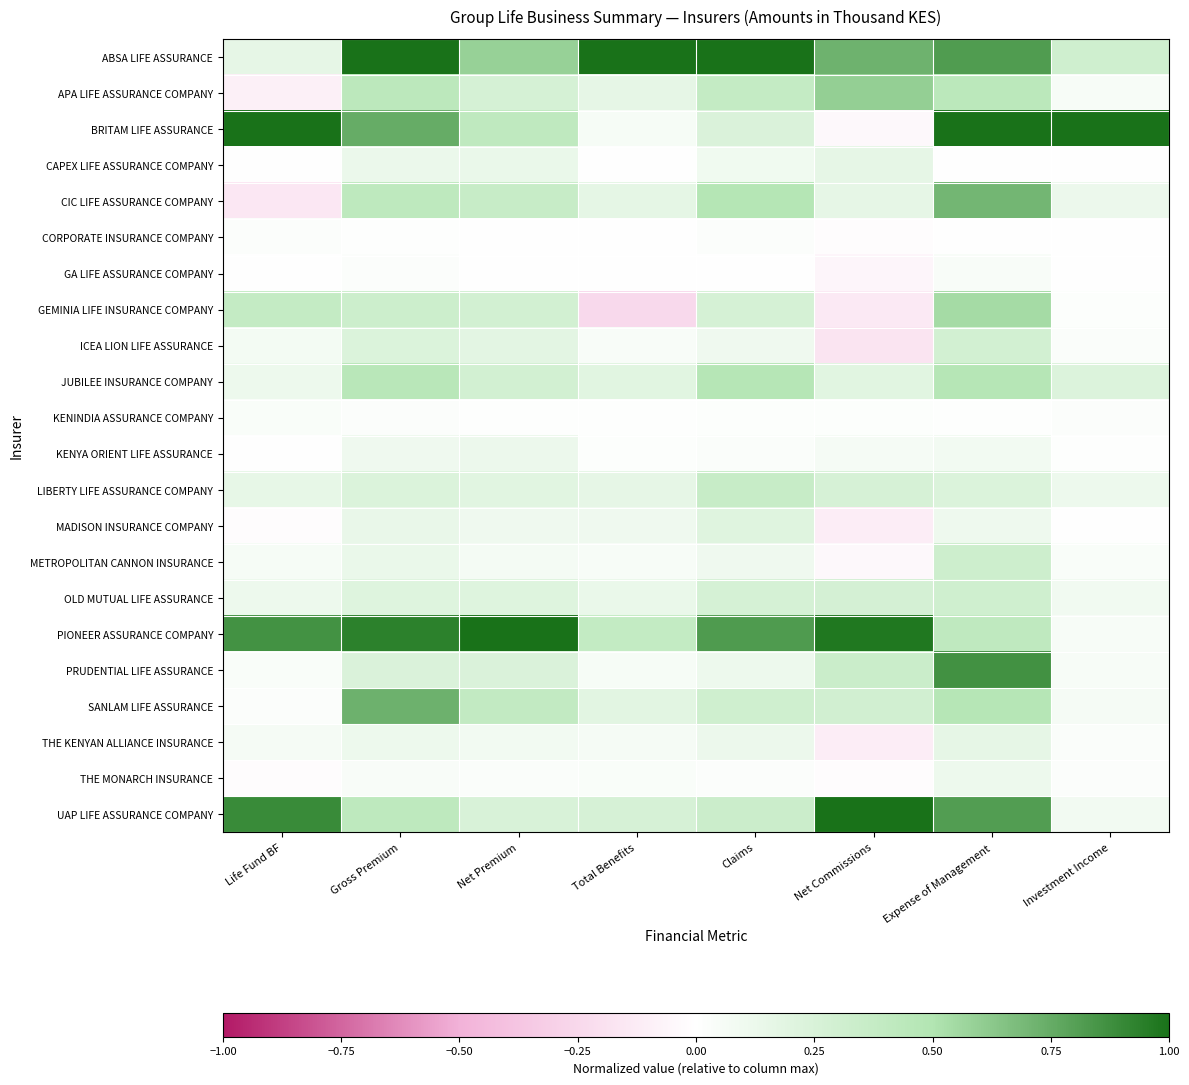

Reading right to left, transcribe all the data shown in this chart.

ABSA LIFE ASSURANCE: Investment Income=0.3	Expense of Management=0.8	Net Commissions=0.7	Claims=1.0	Total Benefits=1.0	Net Premium=0.6	Gross Premium=1.0	Life Fund BF=0.2
APA LIFE ASSURANCE COMPANY: Investment Income=0.0	Expense of Management=0.4	Net Commissions=0.6	Claims=0.4	Total Benefits=0.2	Net Premium=0.3	Gross Premium=0.4	Life Fund BF=-0.1
BRITAM LIFE ASSURANCE: Investment Income=1.0	Expense of Management=1.0	Net Commissions=-0.0	Claims=0.2	Total Benefits=0.1	Net Premium=0.4	Gross Premium=0.7	Life Fund BF=1.0
CAPEX LIFE ASSURANCE COMPANY: Investment Income=0.0	Expense of Management=0.0	Net Commissions=0.2	Claims=0.1	Total Benefits=0.0	Net Premium=0.1	Gross Premium=0.1	Life Fund BF=0.0
CIC LIFE ASSURANCE COMPANY: Investment Income=0.1	Expense of Management=0.7	Net Commissions=0.2	Claims=0.5	Total Benefits=0.2	Net Premium=0.4	Gross Premium=0.4	Life Fund BF=-0.1
CORPORATE INSURANCE COMPANY: Investment Income=0.0	Expense of Management=0.0	Net Commissions=-0.0	Claims=0.0	Total Benefits=0.0	Net Premium=0.0	Gross Premium=0.0	Life Fund BF=0.0
GA LIFE ASSURANCE COMPANY: Investment Income=0.0	Expense of Management=0.0	Net Commissions=-0.1	Claims=0.0	Total Benefits=0.0	Net Premium=0.0	Gross Premium=0.0	Life Fund BF=0.0
GEMINIA LIFE INSURANCE COMPANY: Investment Income=0.0	Expense of Management=0.5	Net Commissions=-0.1	Claims=0.3	Total Benefits=-0.2	Net Premium=0.3	Gross Premium=0.3	Life Fund BF=0.4
ICEA LION LIFE ASSURANCE: Investment Income=0.0	Expense of Management=0.3	Net Commissions=-0.2	Claims=0.1	Total Benefits=0.0	Net Premium=0.2	Gross Premium=0.2	Life Fund BF=0.1
JUBILEE INSURANCE COMPANY: Investment Income=0.2	Expense of Management=0.5	Net Commissions=0.2	Claims=0.5	Total Benefits=0.2	Net Premium=0.3	Gross Premium=0.5	Life Fund BF=0.1
KENINDIA ASSURANCE COMPANY: Investment Income=0.0	Expense of Management=0.0	Net Commissions=0.0	Claims=0.0	Total Benefits=0.0	Net Premium=0.0	Gross Premium=0.0	Life Fund BF=0.0
KENYA ORIENT LIFE ASSURANCE: Investment Income=0.0	Expense of Management=0.1	Net Commissions=0.1	Claims=0.0	Total Benefits=0.0	Net Premium=0.1	Gross Premium=0.1	Life Fund BF=0.0
LIBERTY LIFE ASSURANCE COMPANY: Investment Income=0.1	Expense of Management=0.2	Net Commissions=0.3	Claims=0.4	Total Benefits=0.2	Net Premium=0.2	Gross Premium=0.2	Life Fund BF=0.2
MADISON INSURANCE COMPANY: Investment Income=0.0	Expense of Management=0.1	Net Commissions=-0.1	Claims=0.2	Total Benefits=0.1	Net Premium=0.1	Gross Premium=0.1	Life Fund BF=-0.0
METROPOLITAN CANNON INSURANCE: Investment Income=0.0	Expense of Management=0.3	Net Commissions=-0.0	Claims=0.1	Total Benefits=0.1	Net Premium=0.1	Gross Premium=0.1	Life Fund BF=0.1
OLD MUTUAL LIFE ASSURANCE: Investment Income=0.1	Expense of Management=0.3	Net Commissions=0.3	Claims=0.3	Total Benefits=0.1	Net Premium=0.2	Gross Premium=0.2	Life Fund BF=0.1
PIONEER ASSURANCE COMPANY: Investment Income=0.1	Expense of Management=0.4	Net Commissions=1.0	Claims=0.8	Total Benefits=0.4	Net Premium=1.0	Gross Premium=0.9	Life Fund BF=0.9
PRUDENTIAL LIFE ASSURANCE: Investment Income=0.0	Expense of Management=0.9	Net Commissions=0.3	Claims=0.1	Total Benefits=0.1	Net Premium=0.2	Gross Premium=0.2	Life Fund BF=0.0
SANLAM LIFE ASSURANCE: Investment Income=0.1	Expense of Management=0.5	Net Commissions=0.3	Claims=0.3	Total Benefits=0.2	Net Premium=0.4	Gross Premium=0.7	Life Fund BF=0.0
THE KENYAN ALLIANCE INSURANCE: Investment Income=0.0	Expense of Management=0.2	Net Commissions=-0.1	Claims=0.1	Total Benefits=0.1	Net Premium=0.1	Gross Premium=0.1	Life Fund BF=0.1
THE MONARCH INSURANCE: Investment Income=0.0	Expense of Management=0.1	Net Commissions=-0.0	Claims=0.0	Total Benefits=0.0	Net Premium=0.0	Gross Premium=0.0	Life Fund BF=-0.0
UAP LIFE ASSURANCE COMPANY: Investment Income=0.1	Expense of Management=0.8	Net Commissions=1.0	Claims=0.3	Total Benefits=0.3	Net Premium=0.3	Gross Premium=0.4	Life Fund BF=0.9